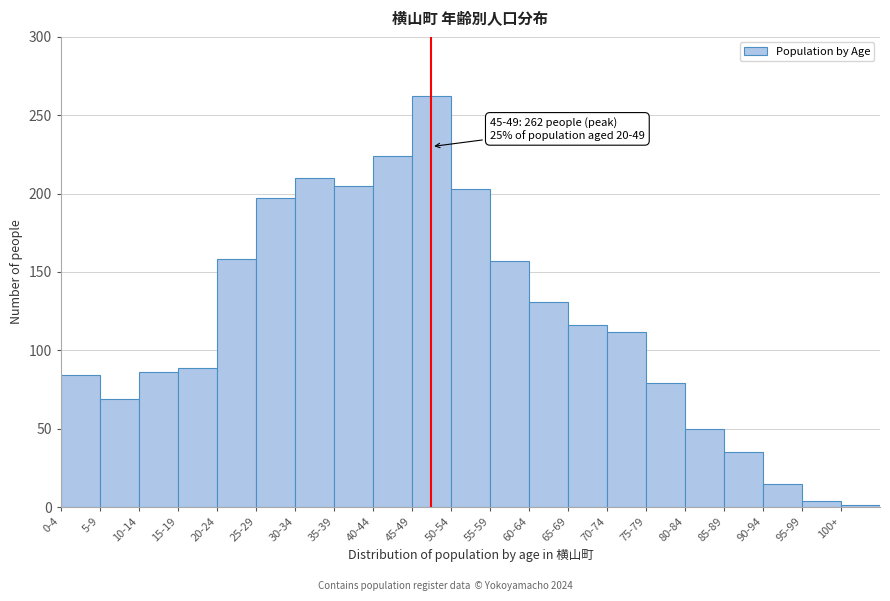

The chart shows a value of 71 at 60-64. True or false?

False